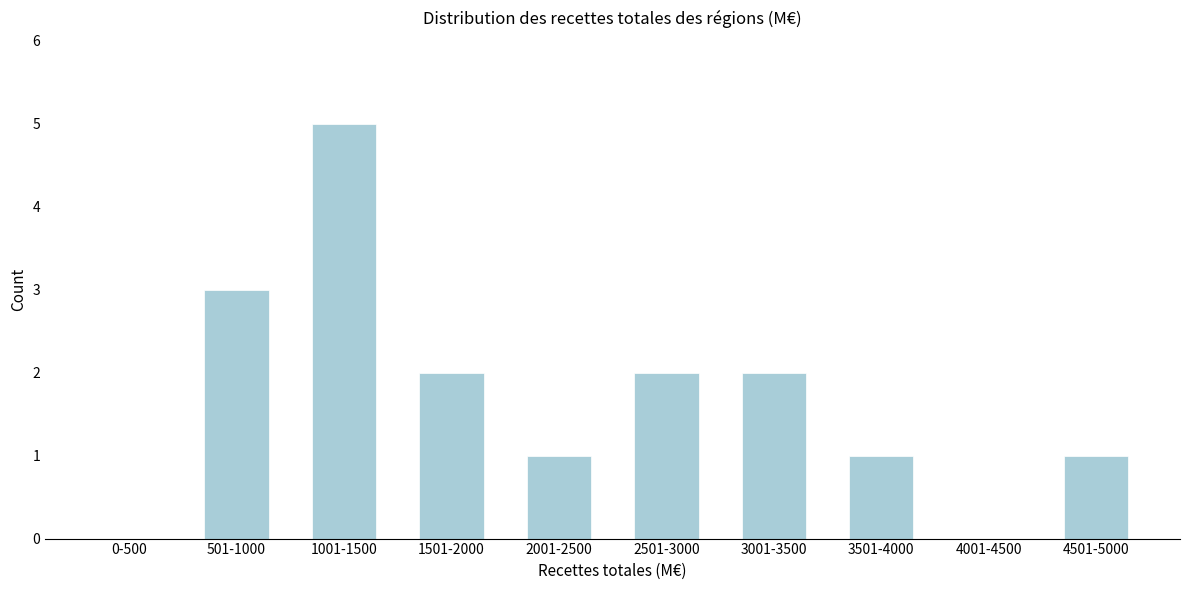

Reading right to left, what are all the values shown in this chart?

4501-5000=1	4001-4500=0	3501-4000=1	3001-3500=2	2501-3000=2	2001-2500=1	1501-2000=2	1001-1500=5	501-1000=3	0-500=0